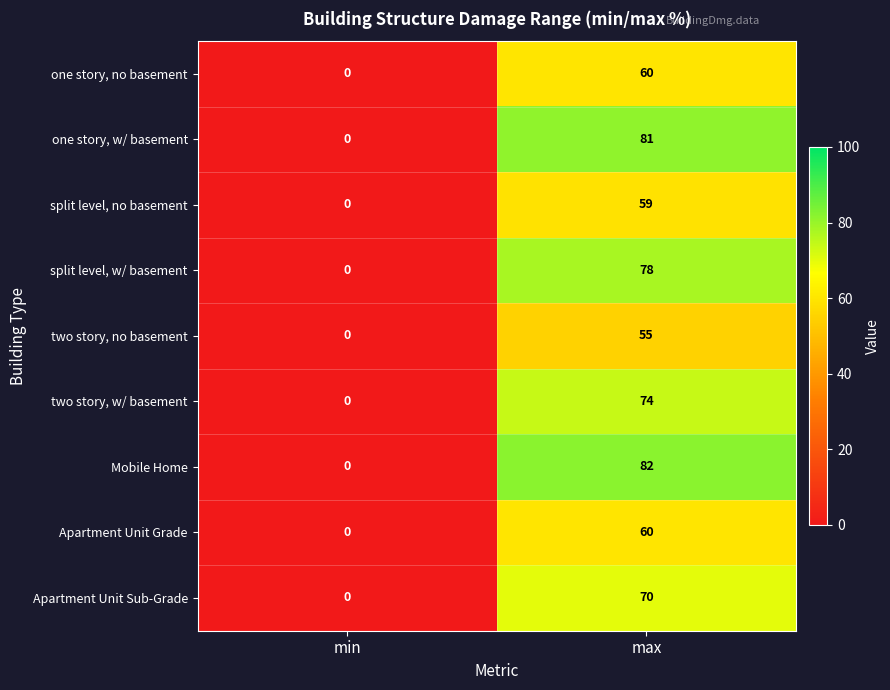

Reading right to left, what are all the values shown in this chart?

one story, no basement: max=60	min=0
one story, w/ basement: max=81	min=0
split level, no basement: max=59	min=0
split level, w/ basement: max=78	min=0
two story, no basement: max=55	min=0
two story, w/ basement: max=74	min=0
Mobile Home: max=82	min=0
Apartment Unit Grade: max=60	min=0
Apartment Unit Sub-Grade: max=70	min=0